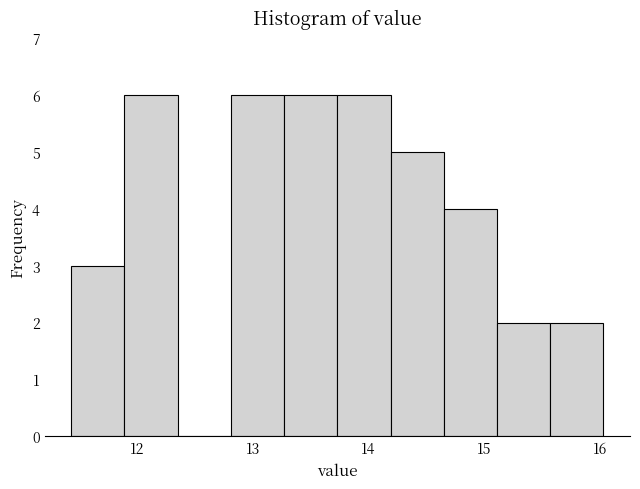

Reading left to right, transcribe this chart: for each bar, give the range it covers on the x-axis and its height. Neither the bar edges nor the heights are printed on the chart, so give them approximately, as read against the axes.

11.43 to 11.89: 3
11.89 to 12.35: 6
12.35 to 12.81: 0
12.81 to 13.27: 6
13.27 to 13.73: 6
13.73 to 14.19: 6
14.19 to 14.65: 5
14.65 to 15.11: 4
15.11 to 15.57: 2
15.57 to 16.03: 2